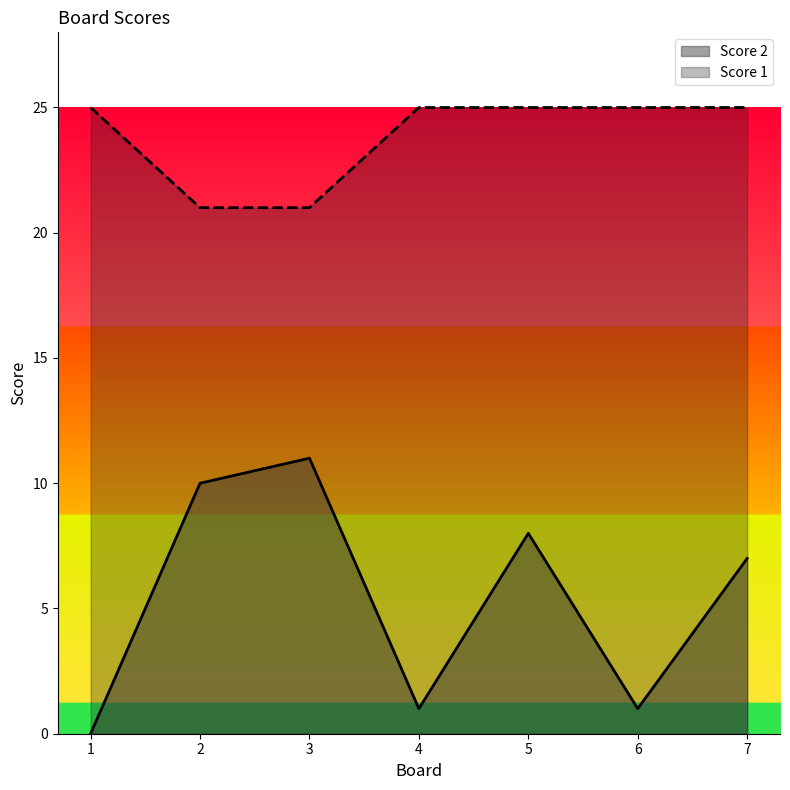

How many lines are shown in the chart?

2